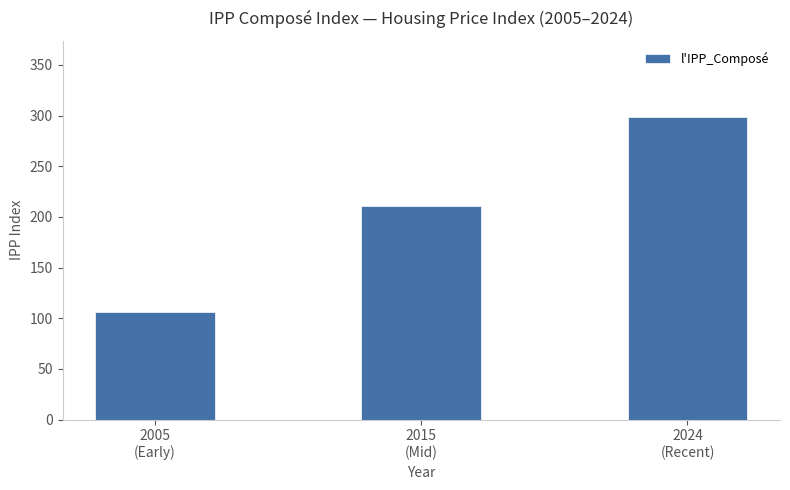

What is the label of the 2nd bar from the left?

2015
(Mid)